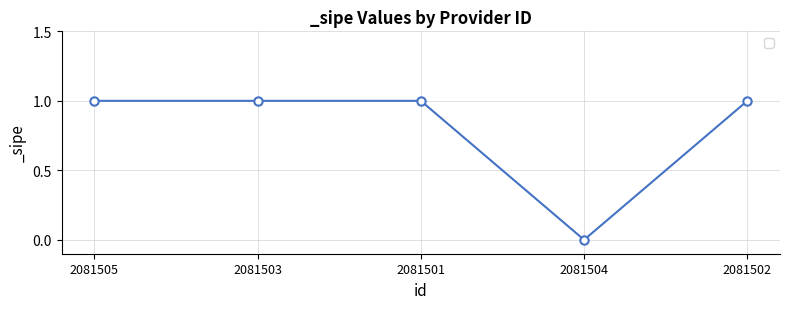

The value at 2081501 is 1. True or false?

True